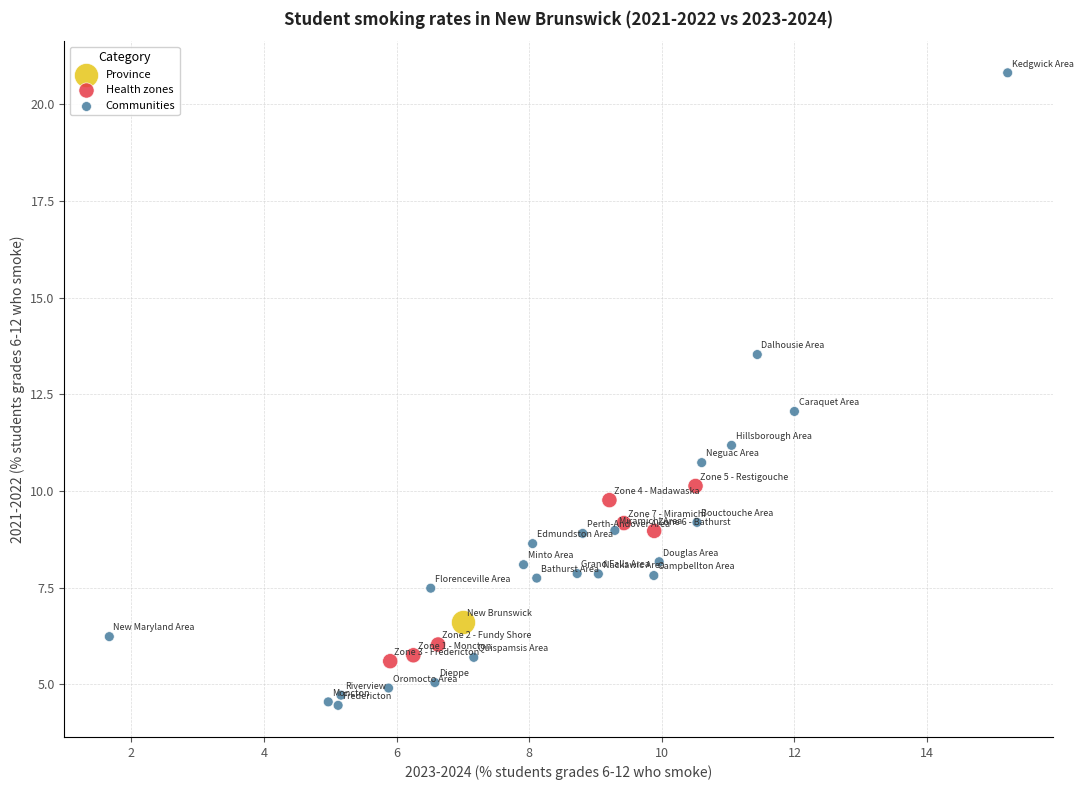

What are all the series names shown in the legend?

Province, Health zones, Communities